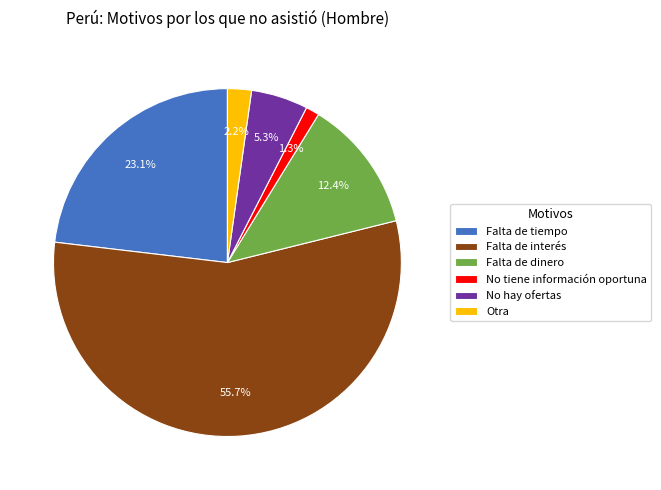

To the nearest percent, what portion does Otra represent?

2%